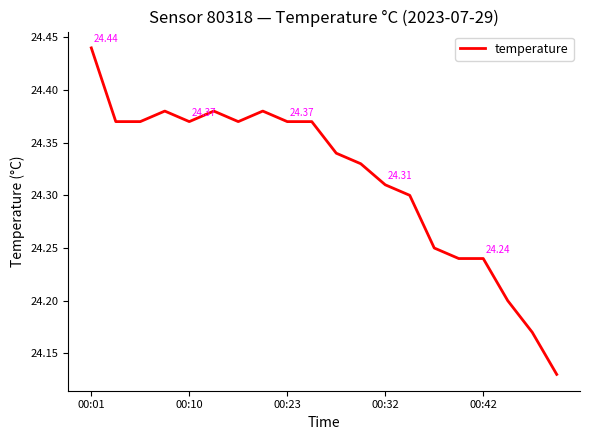

Is this an area chart (filled region under the line)?

No